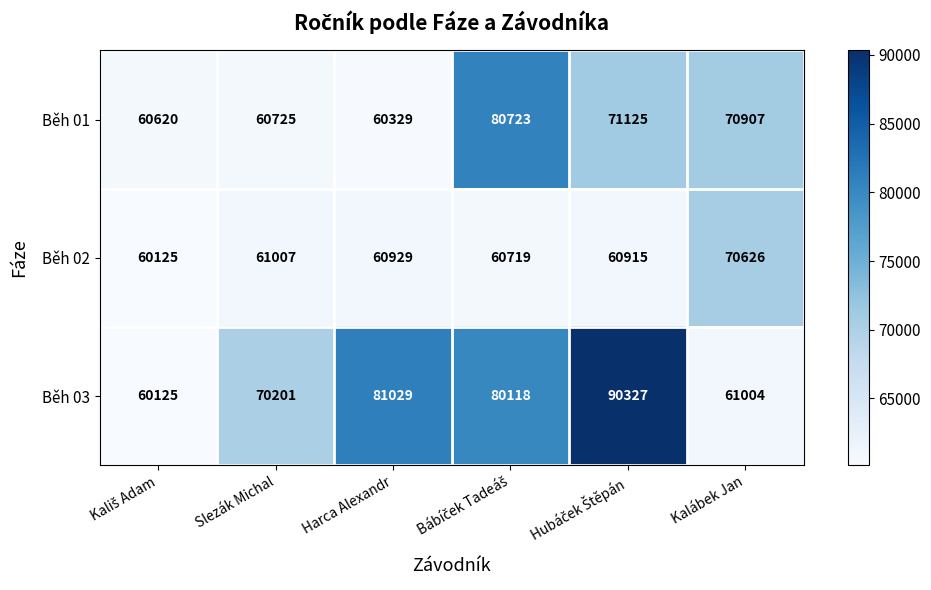

How many series are shown in this chart?

3